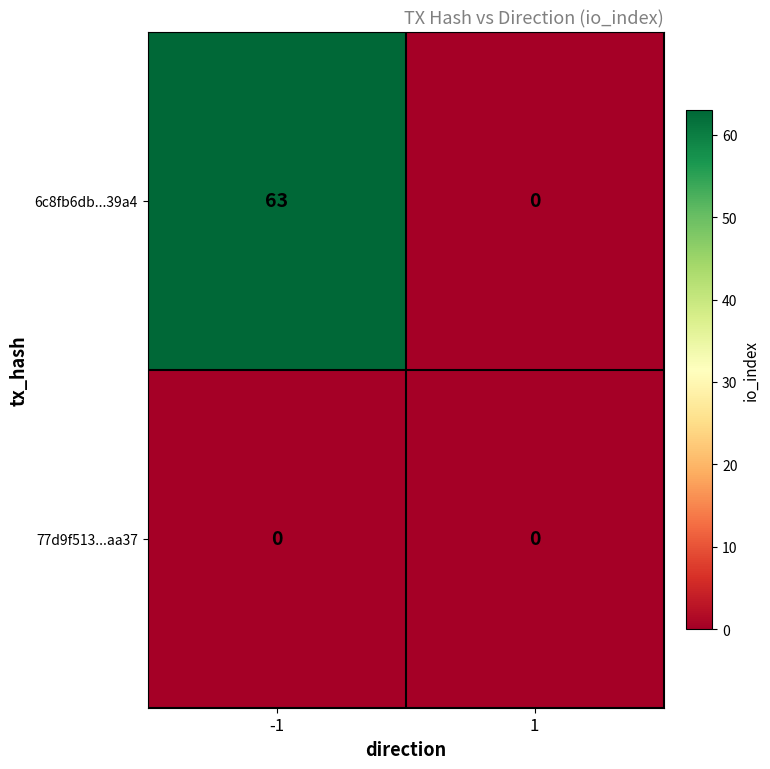

Count the number of data series in this chart.

2